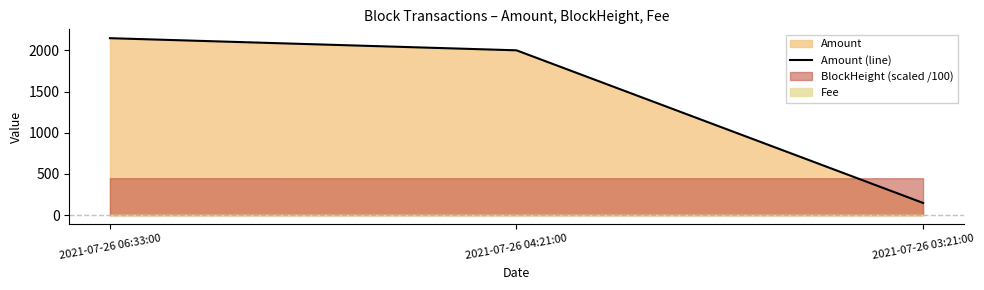

Is it true that the value at 2021-07-26 03:21:00 is 243.6?

False